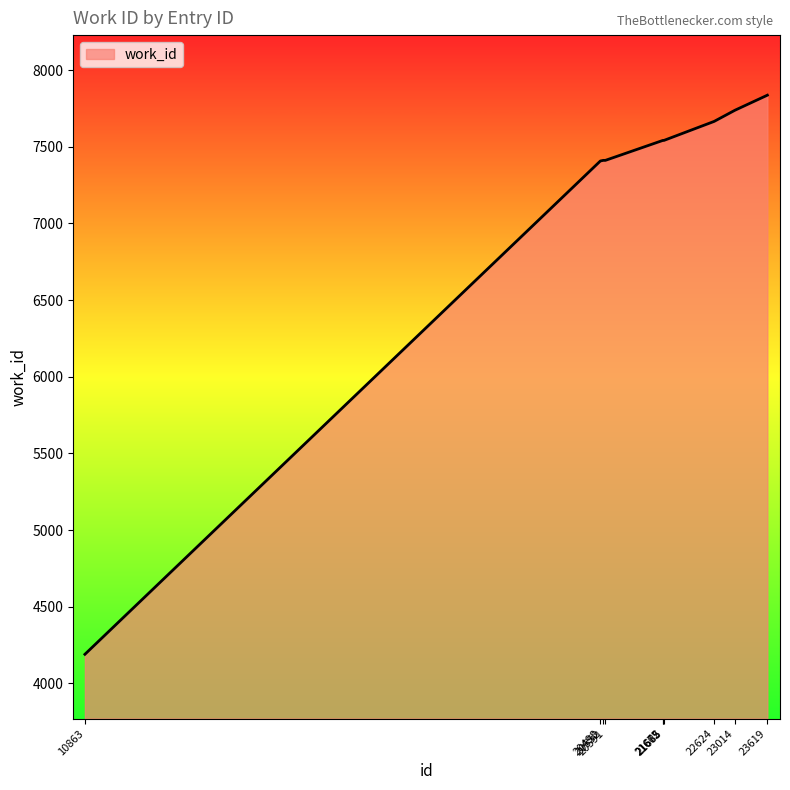

Count the number of data series in this chart.

1